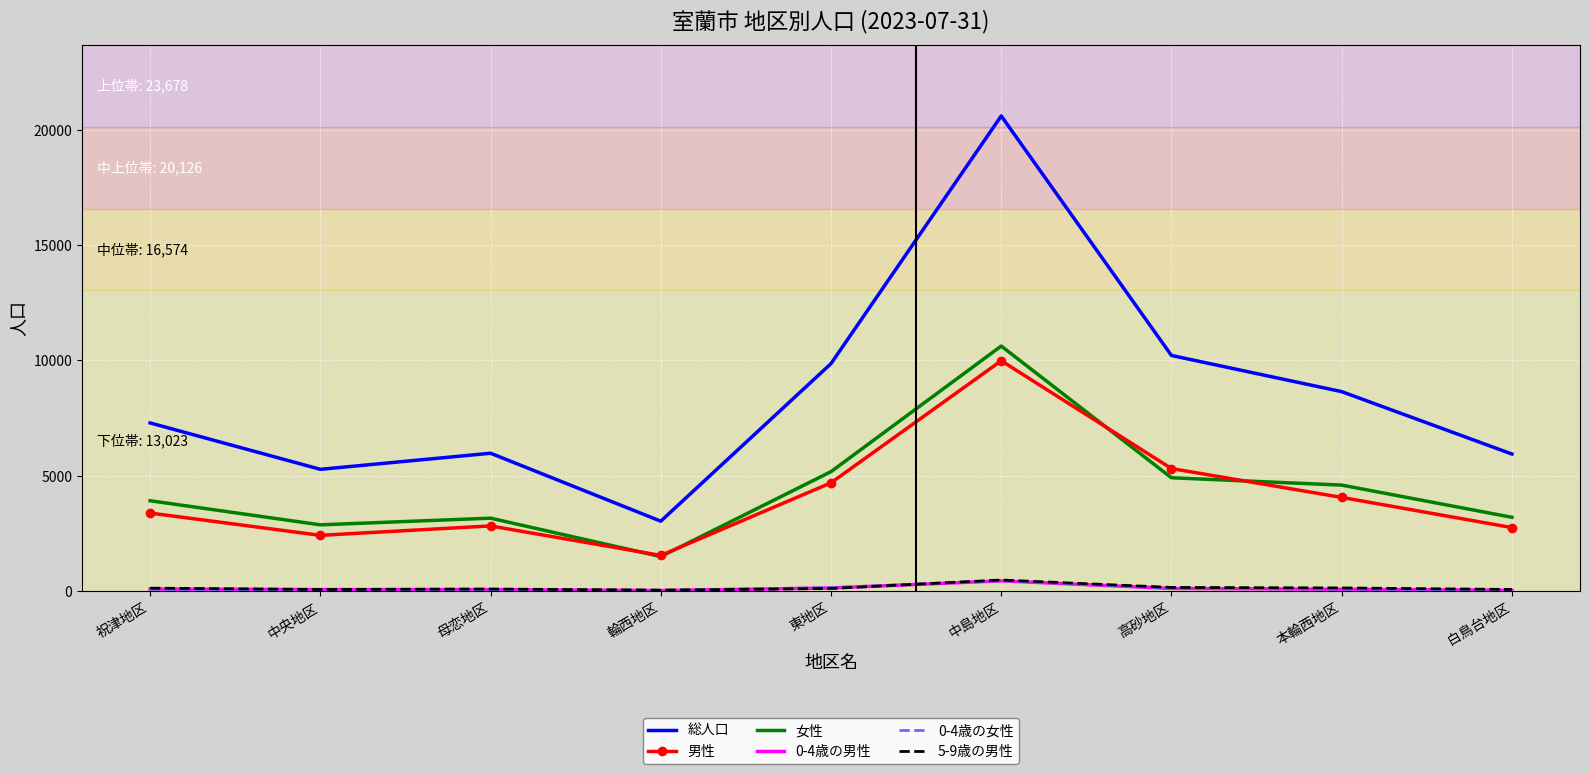

What is the sum of all 5-9歳の男性 values?

1191